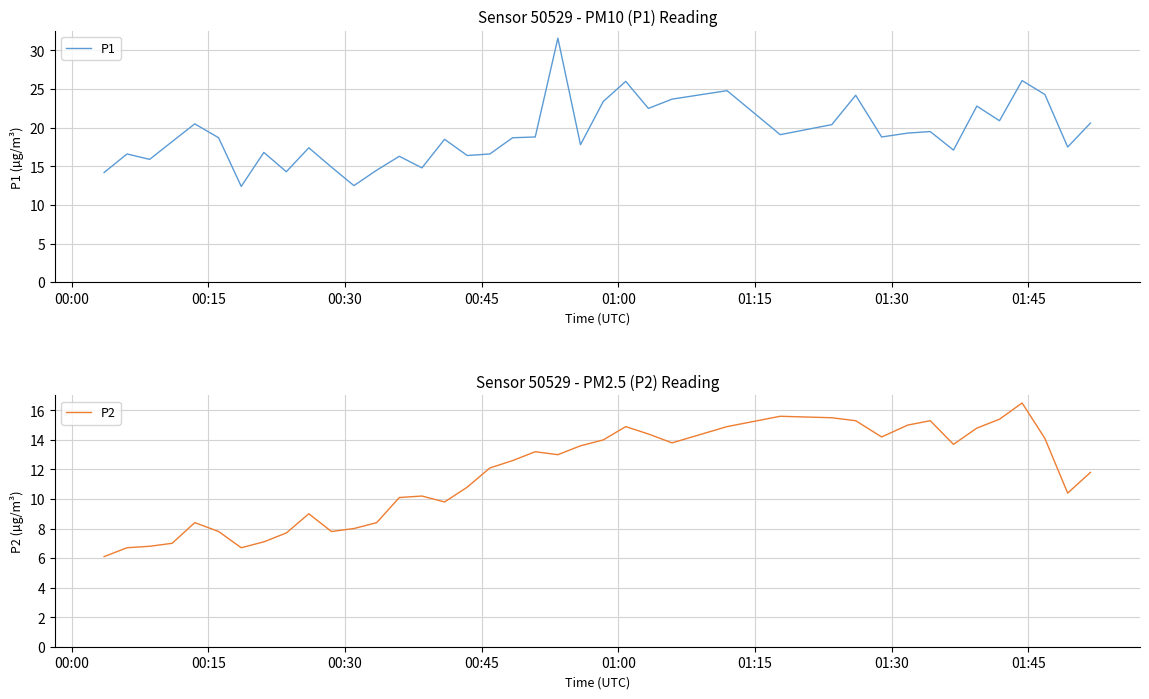

Which series has the largest total across all categories?

P1